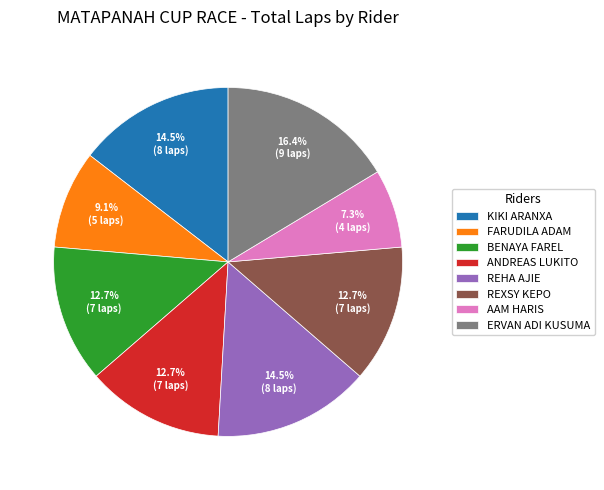

Is there any slice that represents more than half of the pie?

No